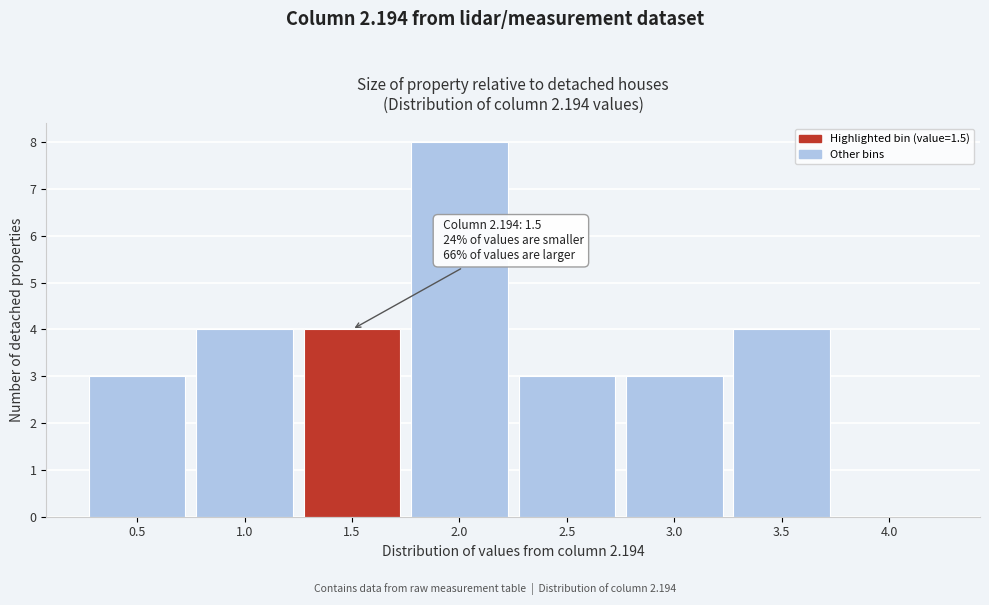

Reading left to right, extract all data points from this chart.

0.5=3	1.0=4	1.5=4	2.0=8	2.5=3	3.0=3	3.5=4	4.0=0